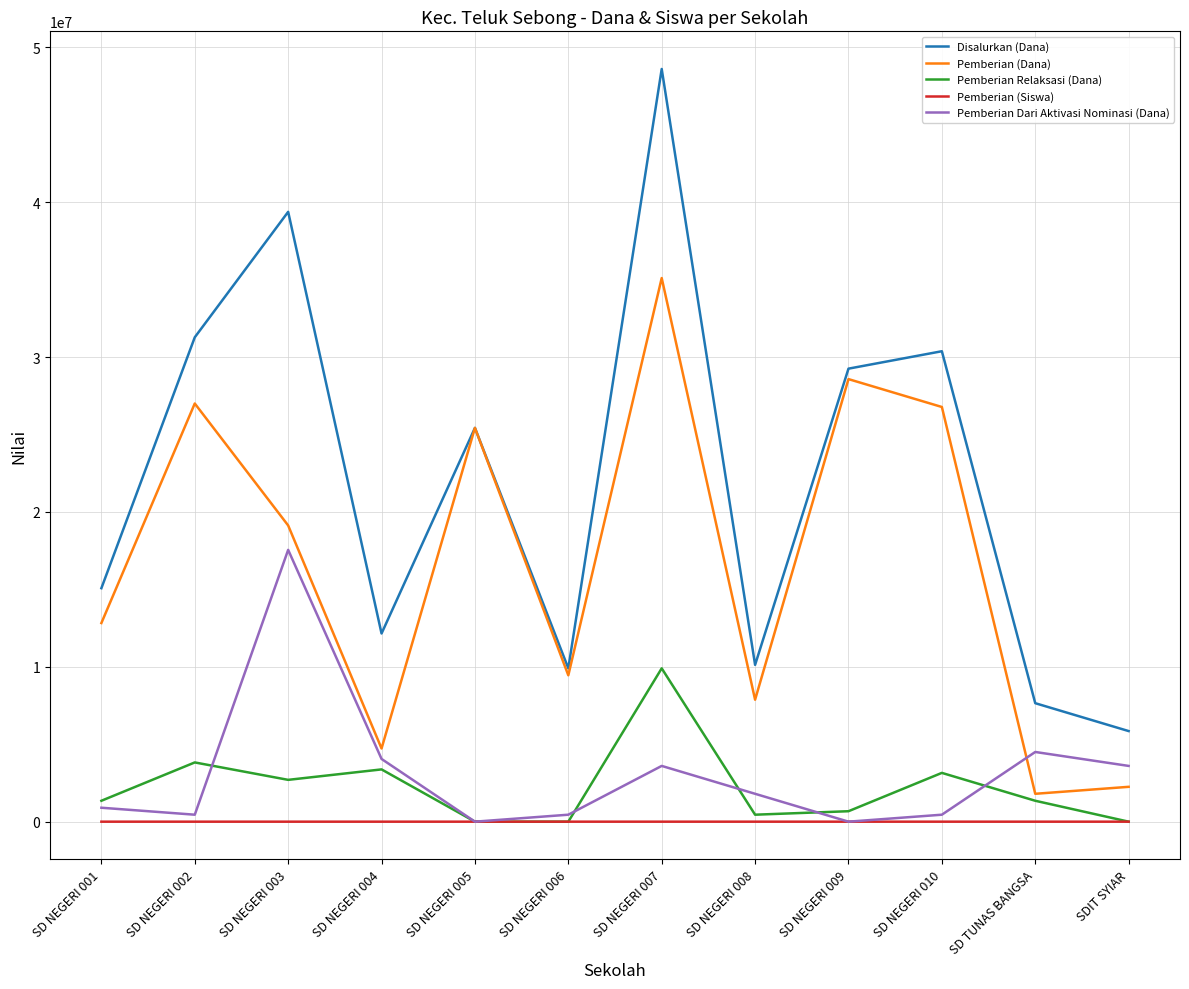

Where is the first local maximum for Pemberian Dari Aktivasi Nominasi (Dana)?

SD NEGERI 003